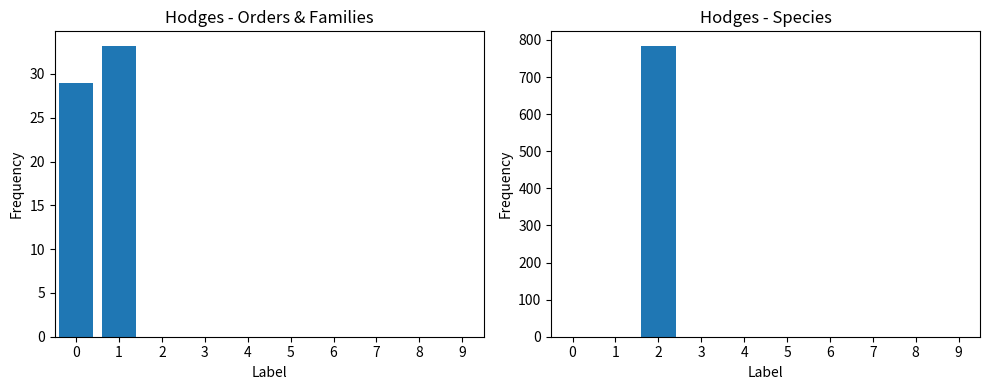

Approximately how many times larger is the value at 0 compared to 1?

0.9